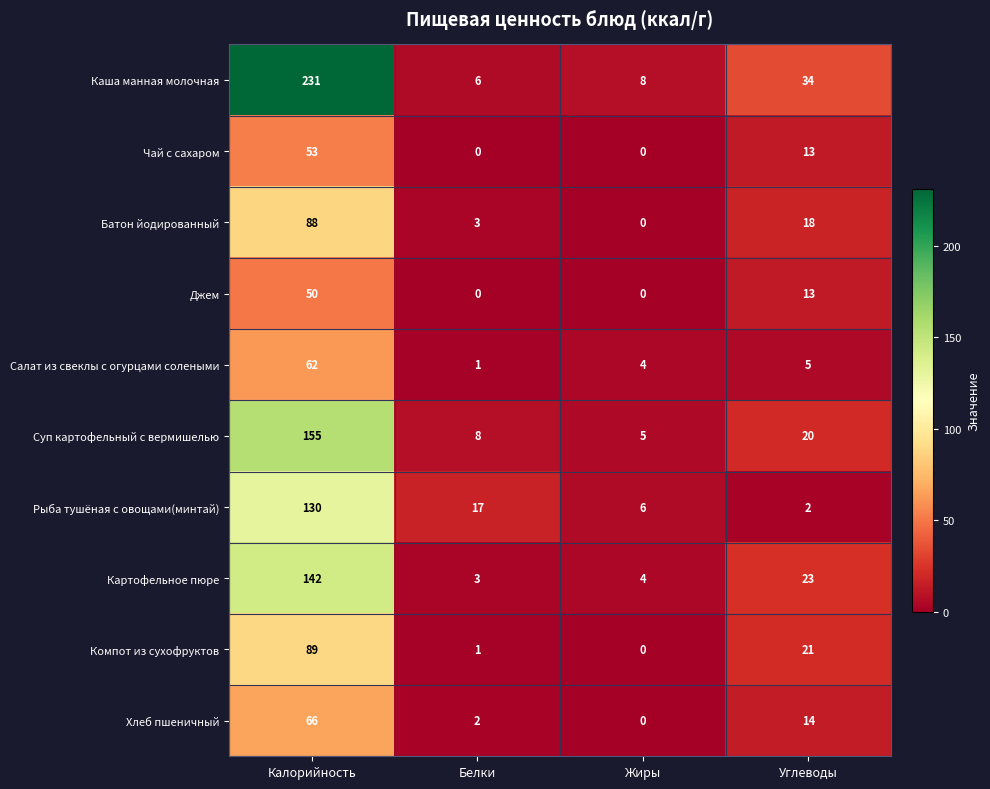

Which series has the largest range (max minus min)?

Каша манная молочная